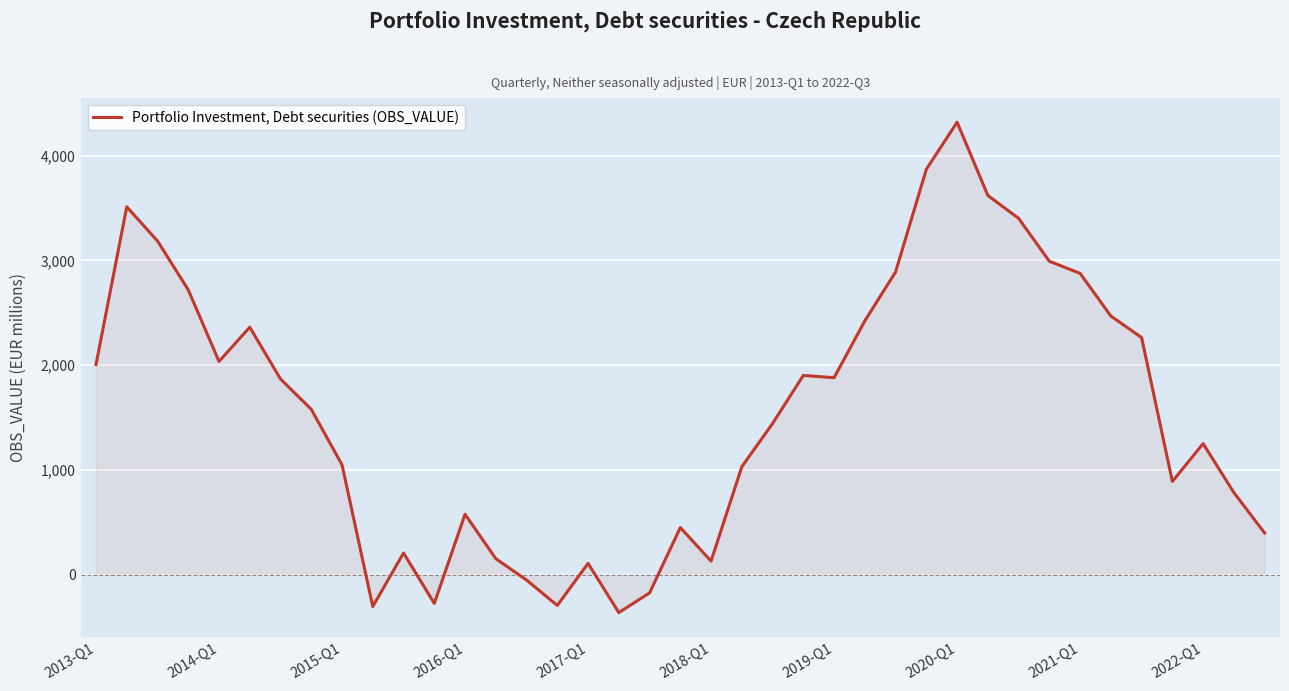

What is the greatest value displayed?

4320.1